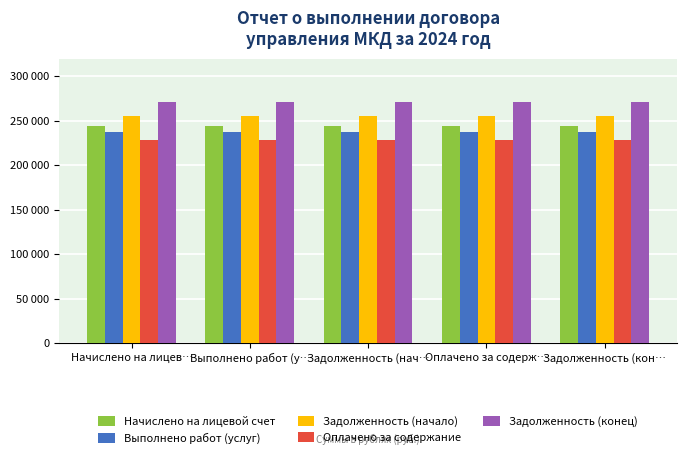

What is the sum of all Начислено на лицевой счет values?

1218975.1